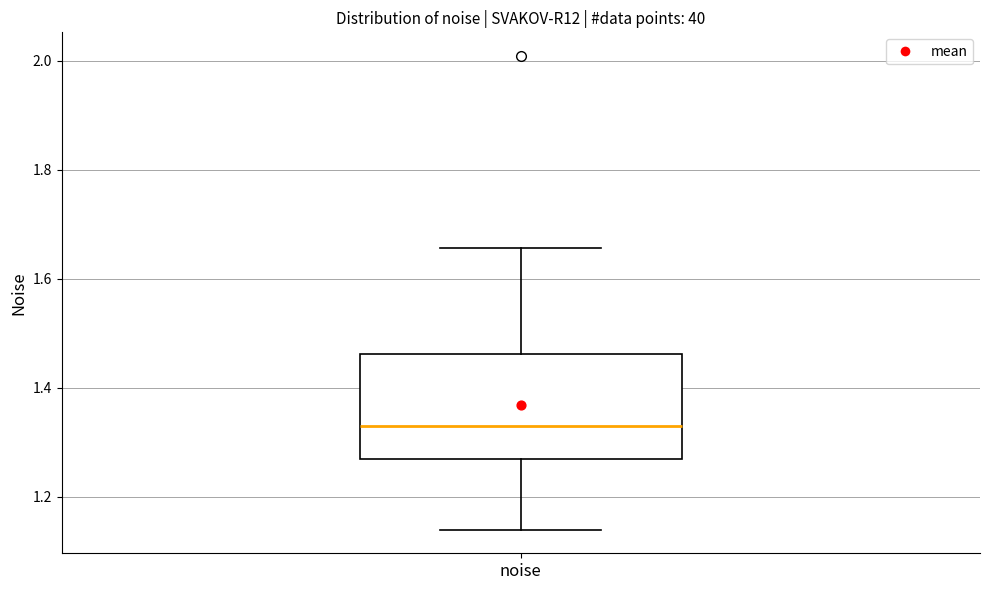

Read this box plot against the y-axis: the position of the median line, the range covered by the box, and the ends of both whiskers. The values are not printed on the chart, so give them approximately, as read against the axis.

median 1.32, box 1.26 to 1.46, whiskers 1.14 to 1.66